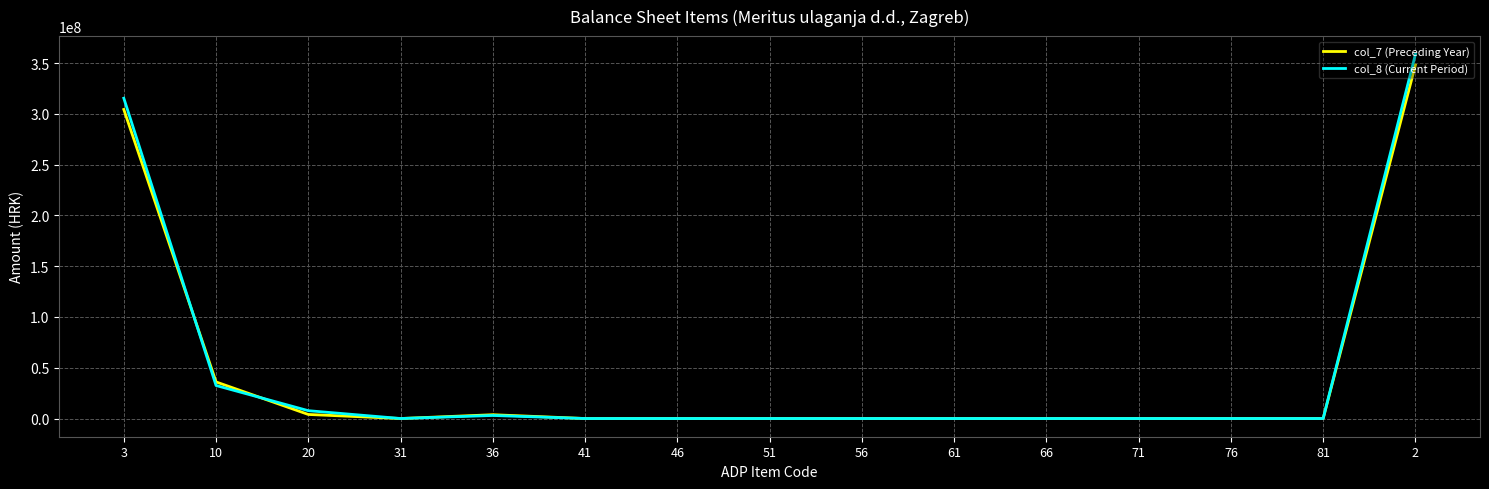

What is the difference between the second highest and second lowest values in the col_8 (Current Period) series?

315448484